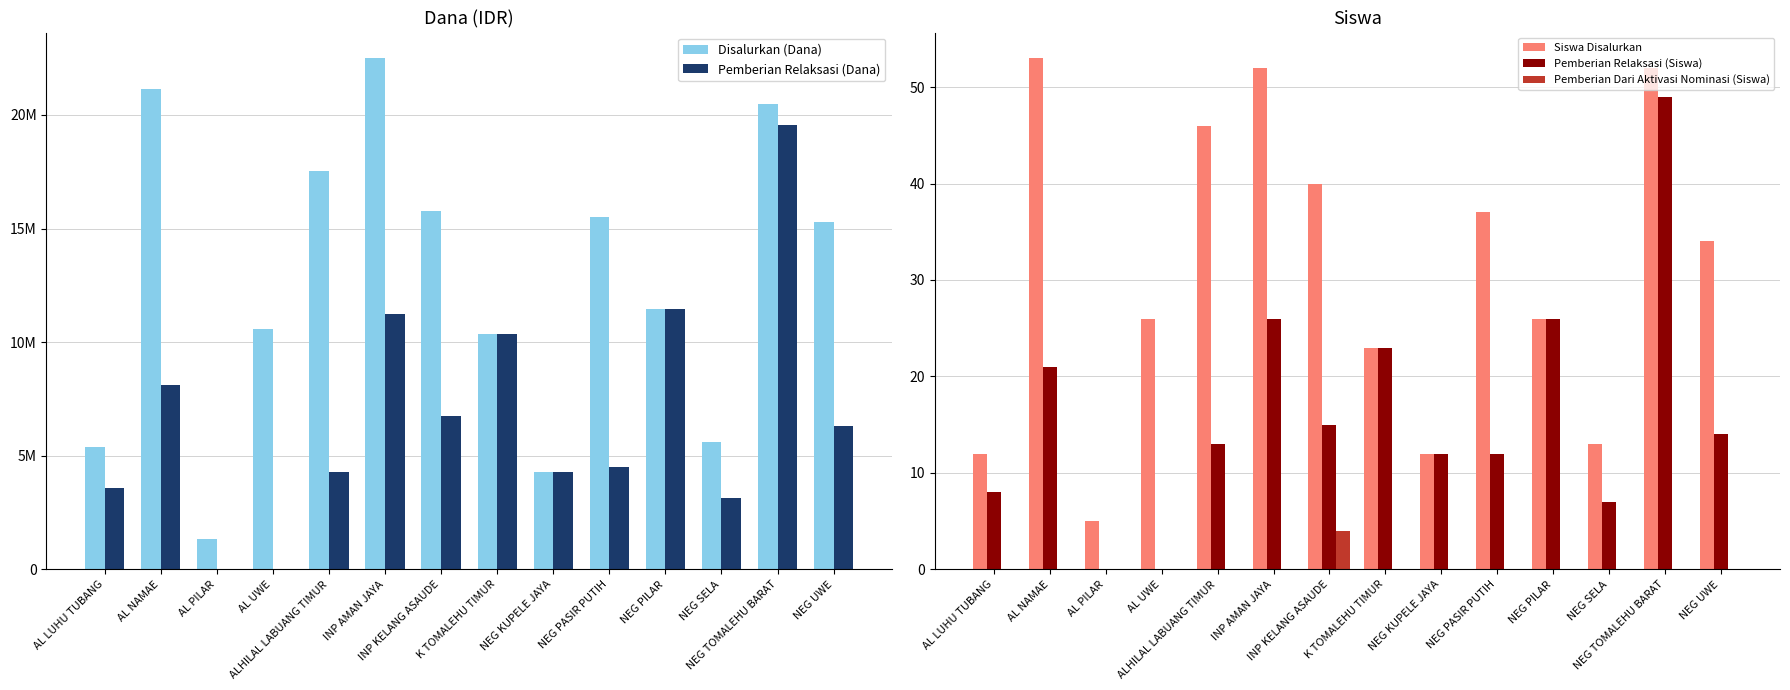

At which category is the sum across all series the highest?

NEG TOMALEHU BARAT